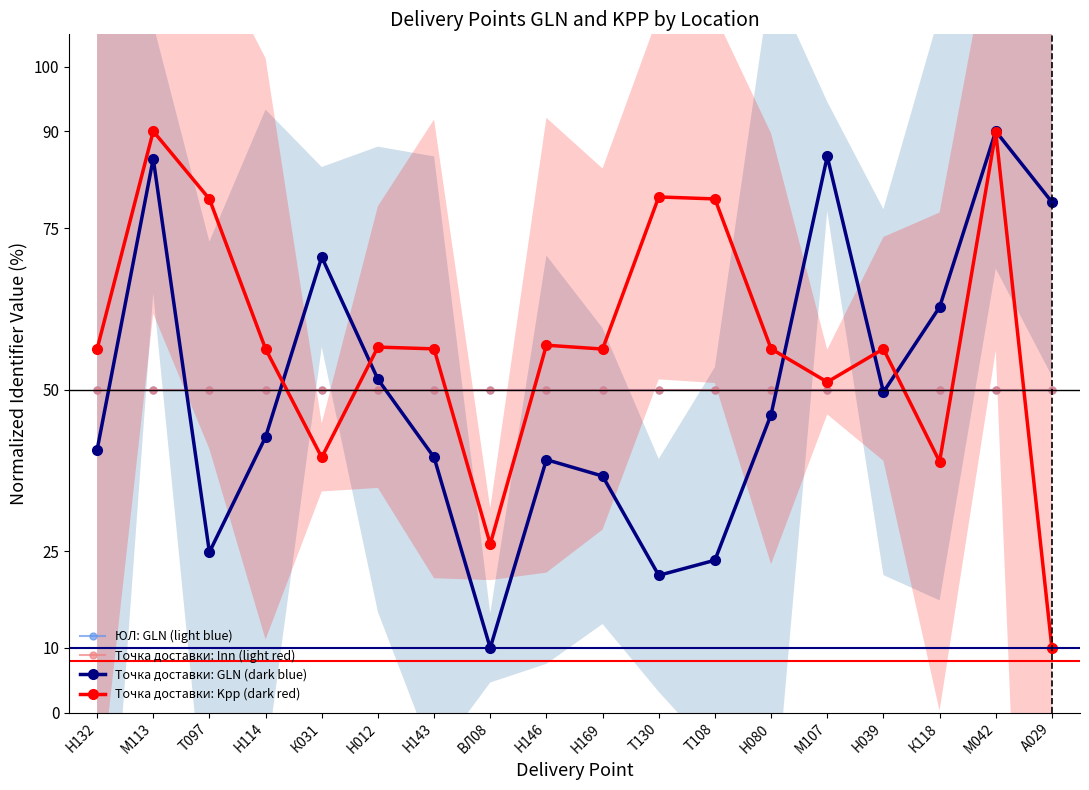

What is the maximum value shown in the chart?

90.0